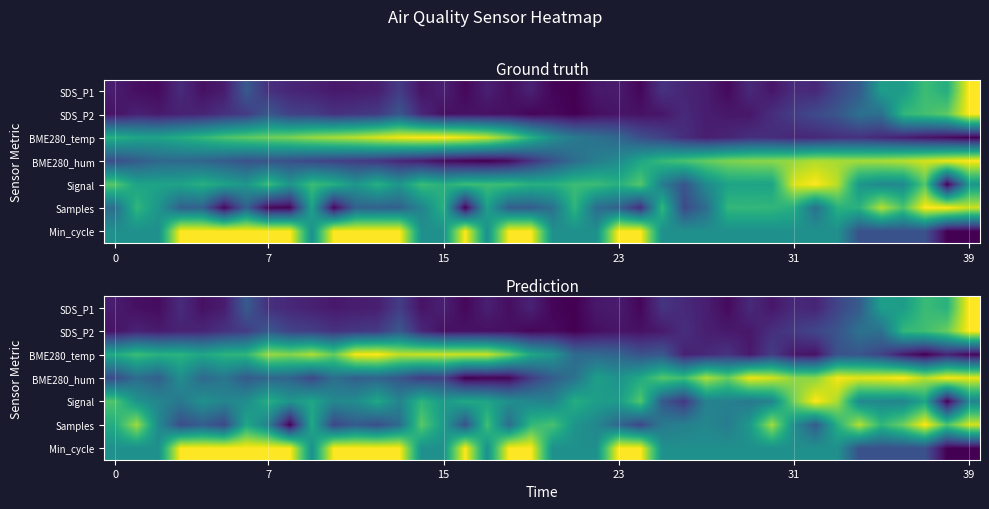

How many Signal values are between 0 and 1?

40